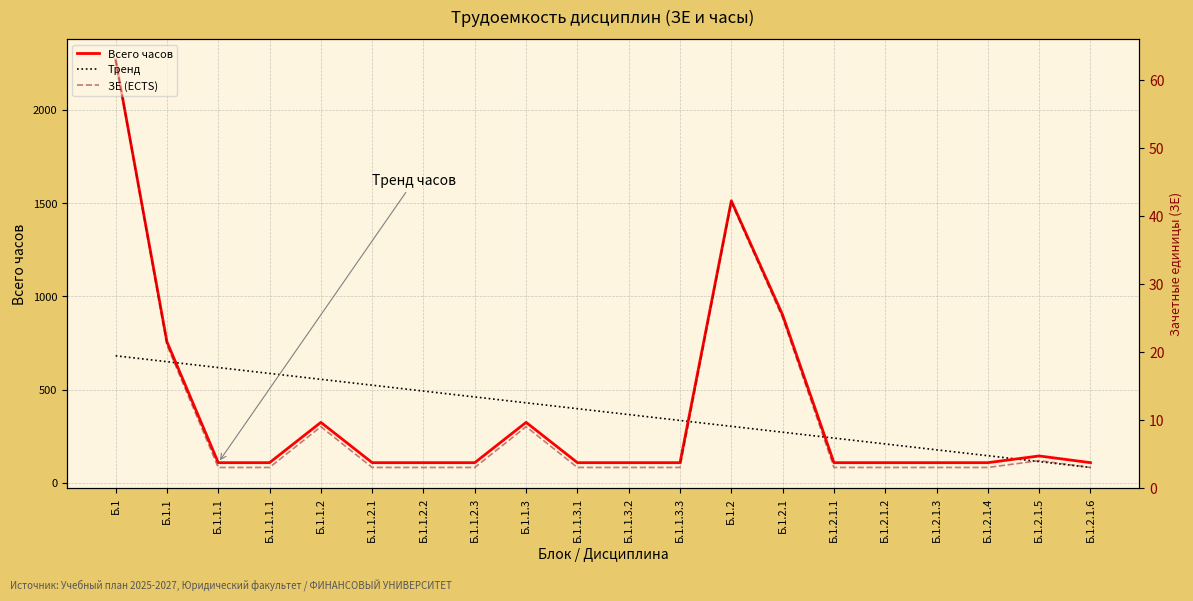

Read the ЗЕ (ECTS) value at Б.1.1.2.3.

3.0